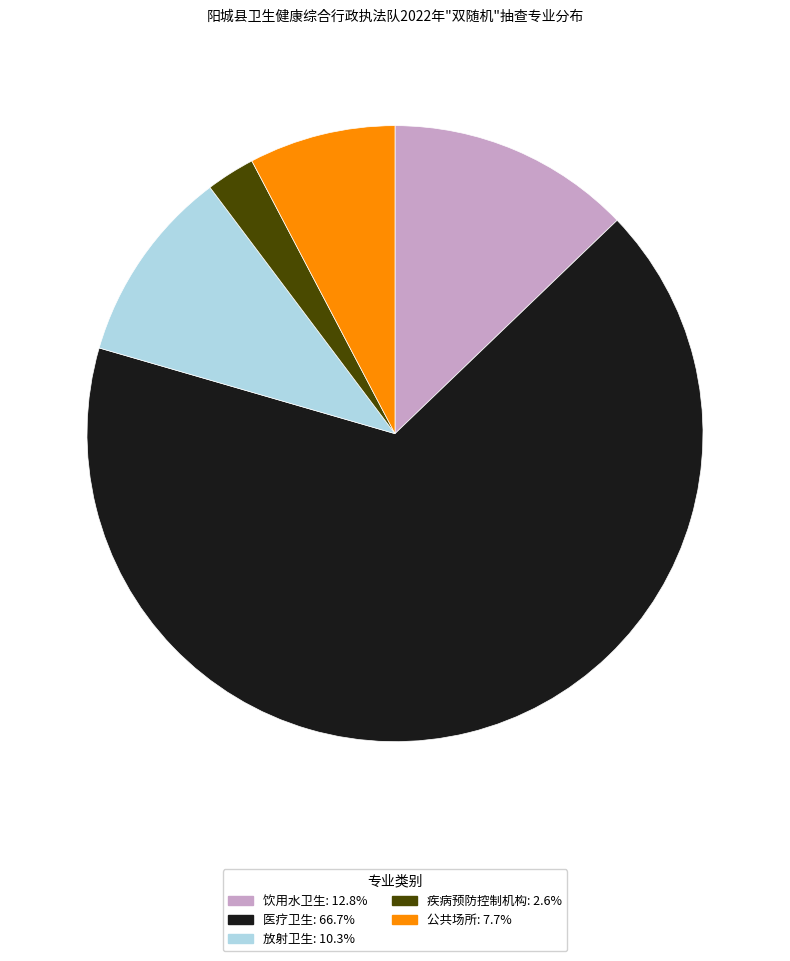

Rank the categories by value from lowest to highest.

疾病预防控制机构, 公共场所, 放射卫生, 饮用水卫生, 医疗卫生